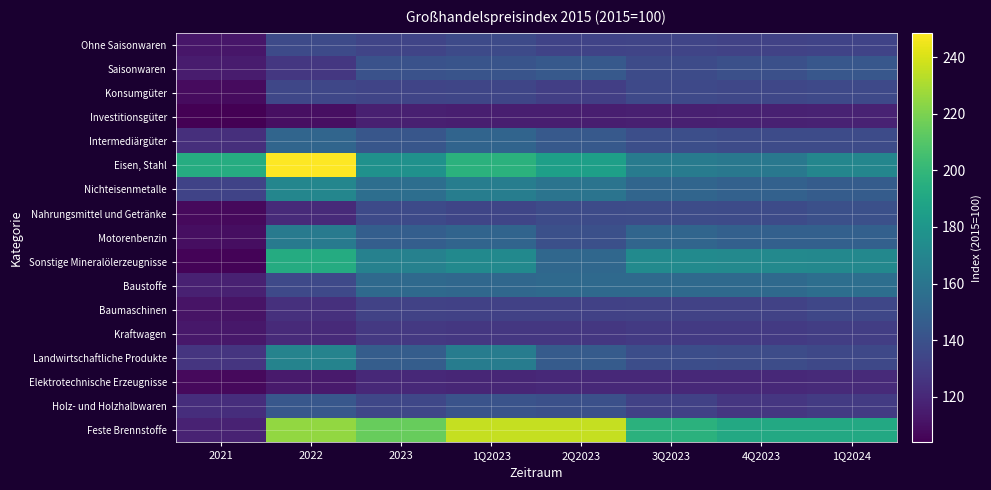

What is the minimum value shown in the chart?

103.8